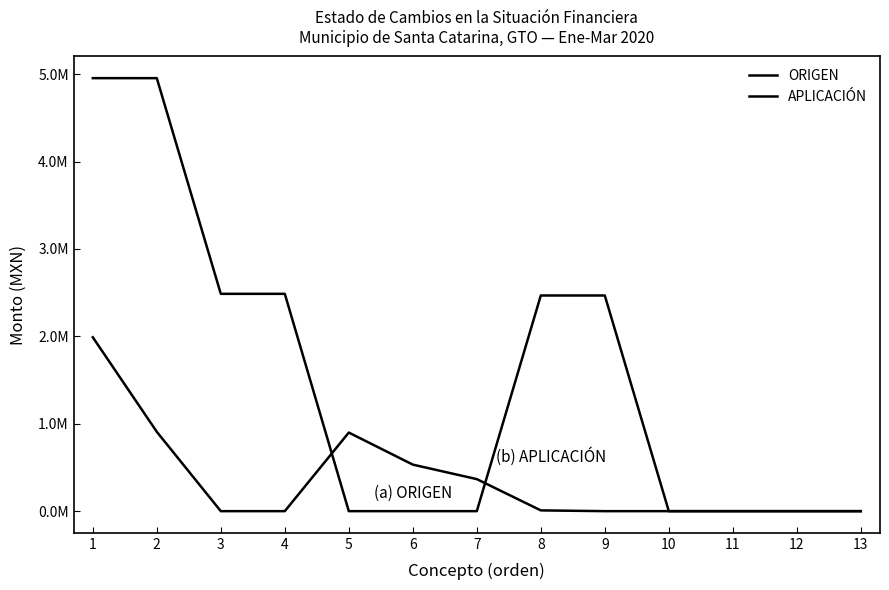

Is this an area chart (filled region under the line)?

No